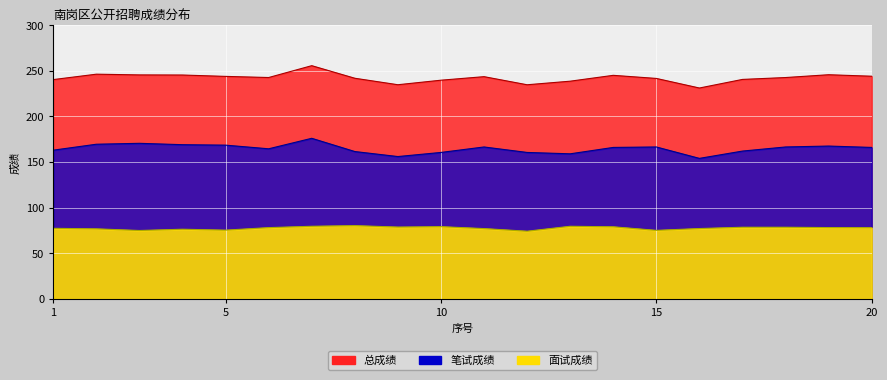

What is the difference between the 笔试成绩 values at 13 and 15?

7.5